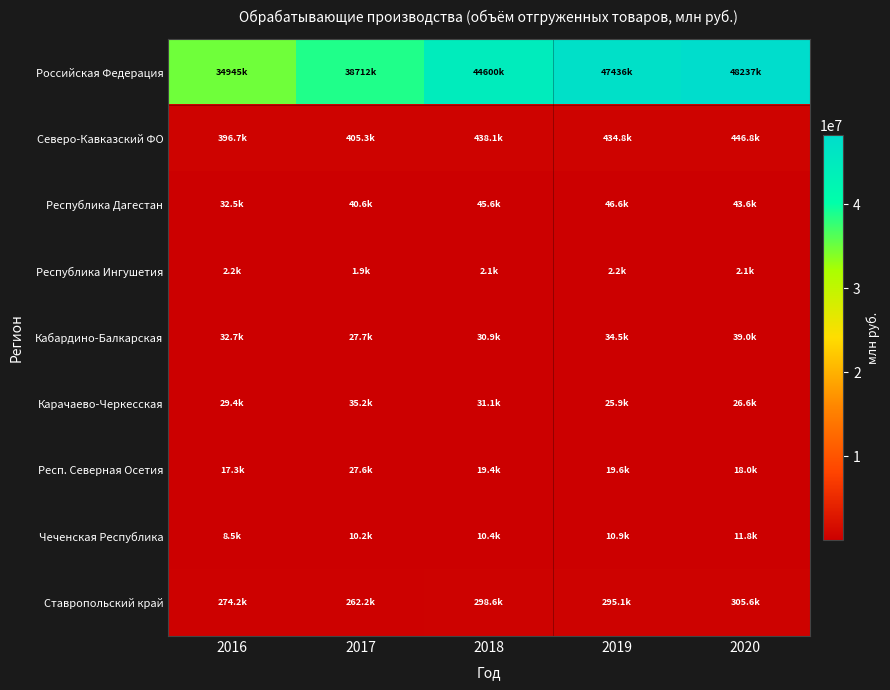

Which category has the highest value across all series?

2020